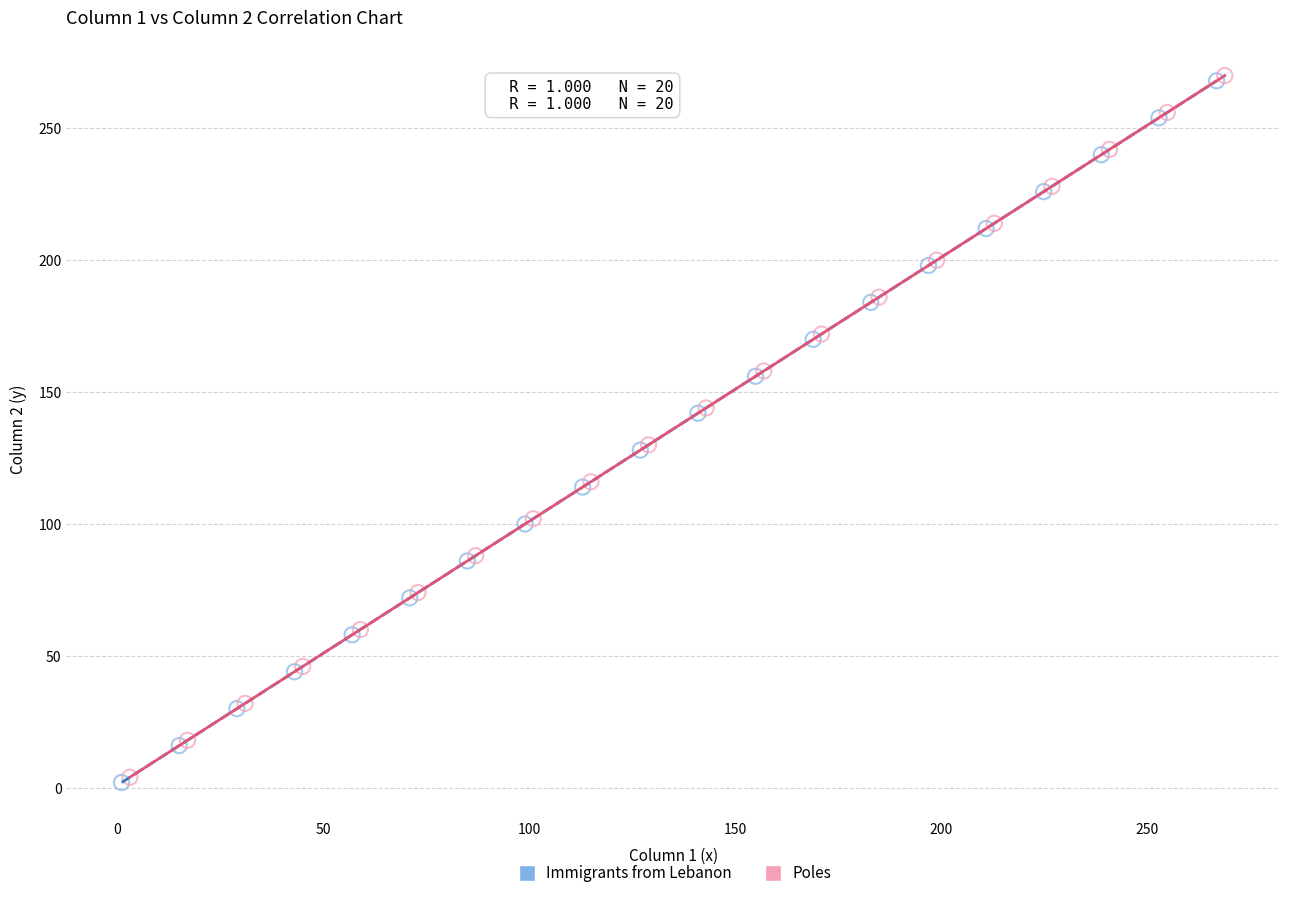

What are all the series names shown in the legend?

Immigrants from Lebanon, Poles